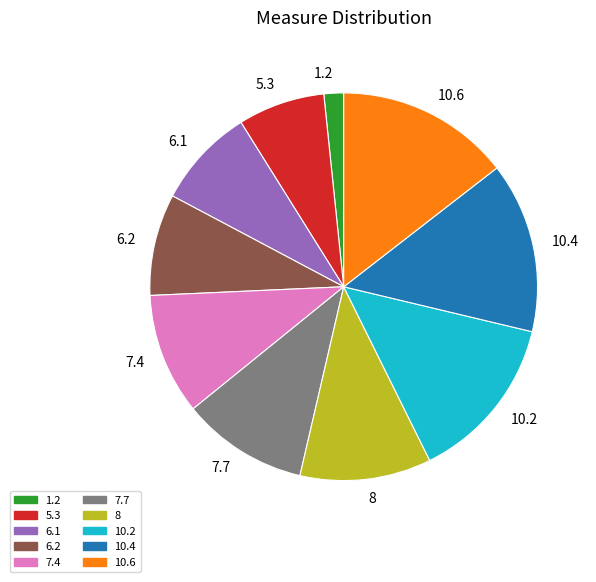

Which category has the smallest portion of the pie?

1.2